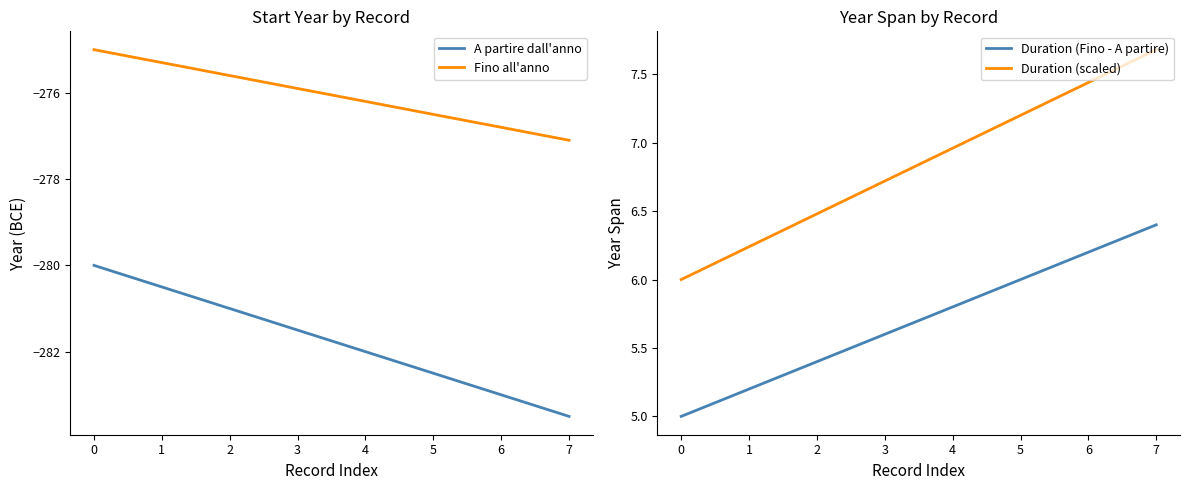

Count the number of data series in this chart.

4